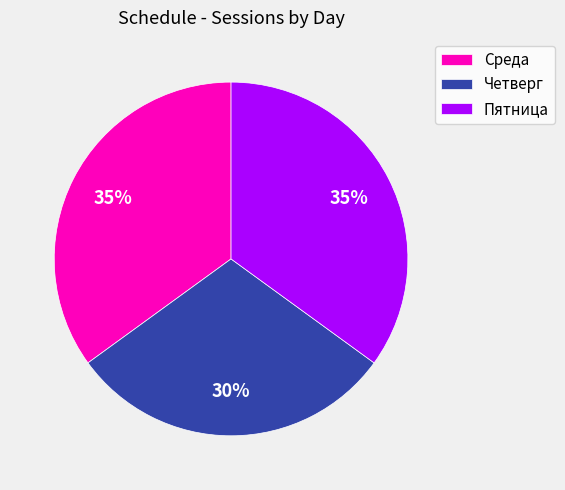

To the nearest percent, what portion does Среда represent?

35%